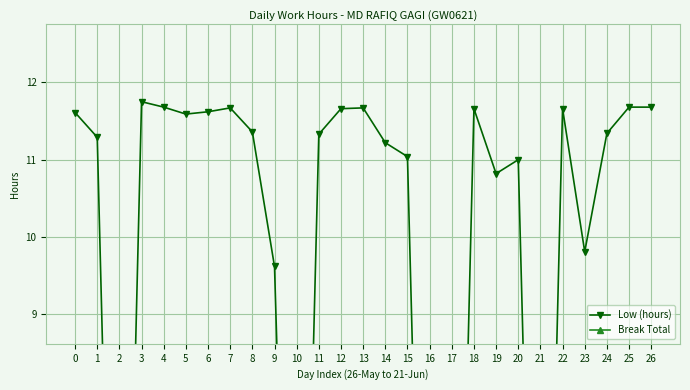

Reading left to right, extract all data points from this chart.

Low (hours): 0=11.6	1=11.3	2=0.0	3=11.8	4=11.7	5=11.6	6=11.6	7=11.7	8=11.4	9=9.6	10=0.0	11=11.3	12=11.7	13=11.7	14=11.2	15=11.0	16=0.0	17=0.0	18=11.7	19=10.8	20=11.0	21=0.0	22=11.7	23=9.8	24=11.3	25=11.7	26=11.7
Break Total: 0=0.0	1=0.0	2=0.0	3=0.0	4=0.0	5=0.0	6=0.0	7=0.0	8=0.0	9=0.0	10=0.0	11=0.0	12=0.0	13=0.0	14=0.0	15=0.0	16=0.0	17=0.0	18=0.0	19=0.0	20=0.0	21=0.0	22=0.0	23=0.0	24=0.0	25=0.0	26=0.0